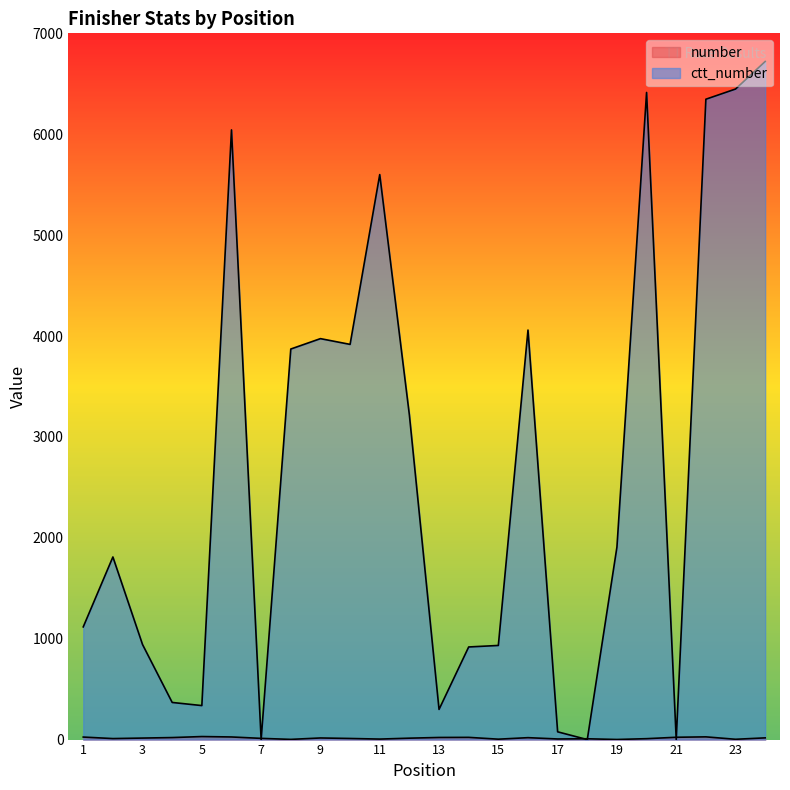

What is the difference between the maximum and minimum values in the number series?

29